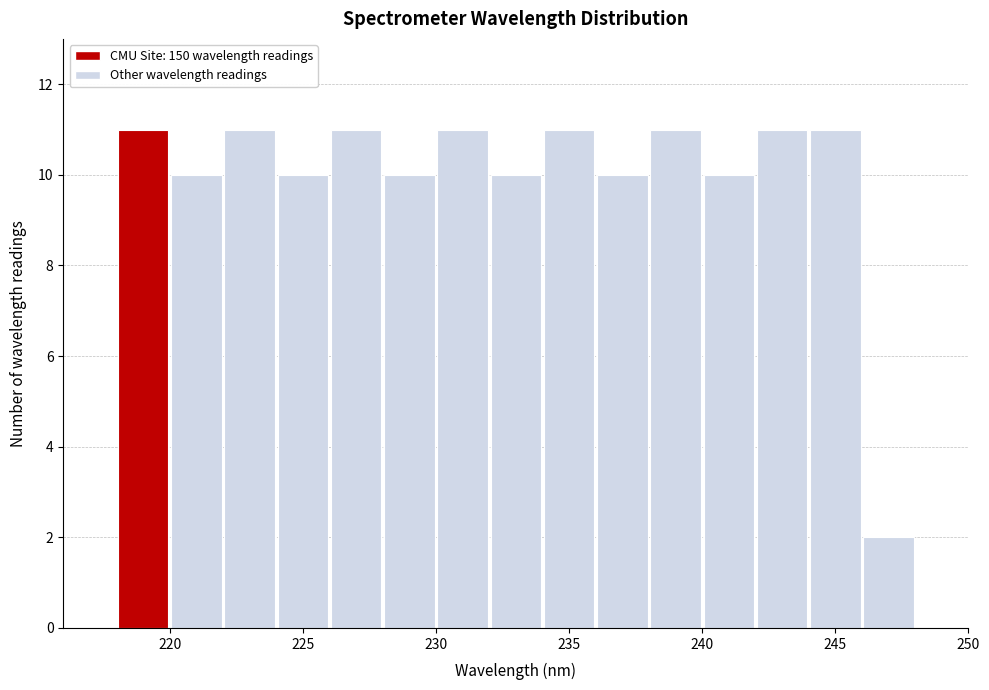

Reading left to right, transcribe this chart: for each bar, give the range it covers on the x-axis and its height. The values are not printed on the chart, so give them approximately, as read against the axis.

218 to 220: 11
220 to 222: 10
222 to 224: 11
224 to 226: 10
226 to 228: 11
228 to 230: 10
230 to 232: 11
232 to 234: 10
234 to 236: 11
236 to 238: 10
238 to 240: 11
240 to 242: 10
242 to 244: 11
244 to 246: 11
246 to 248: 2